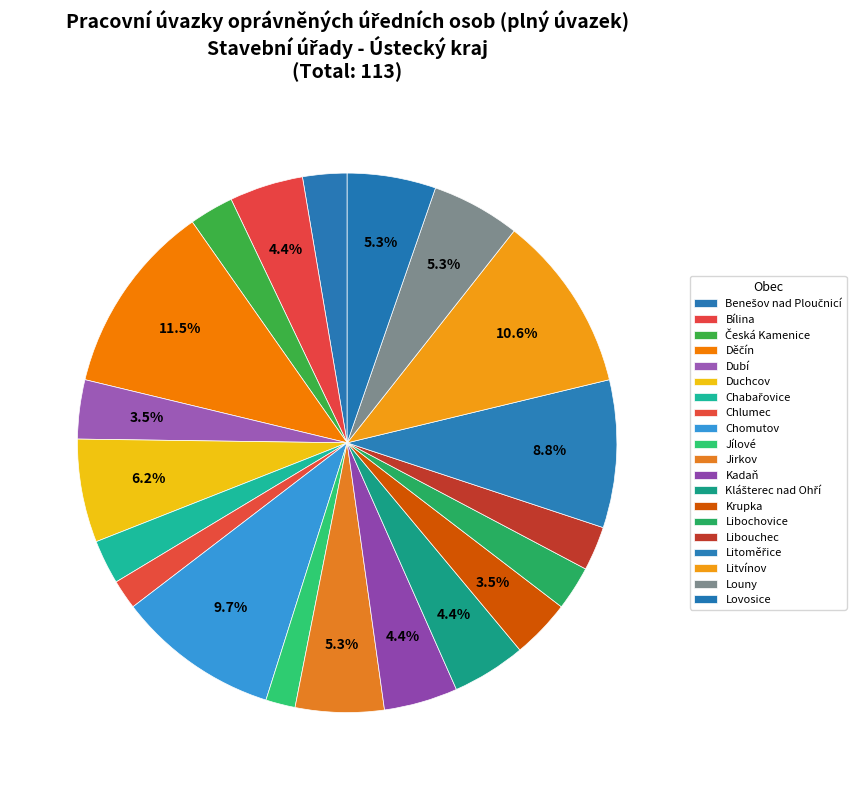

Is there a majority slice in this chart?

No